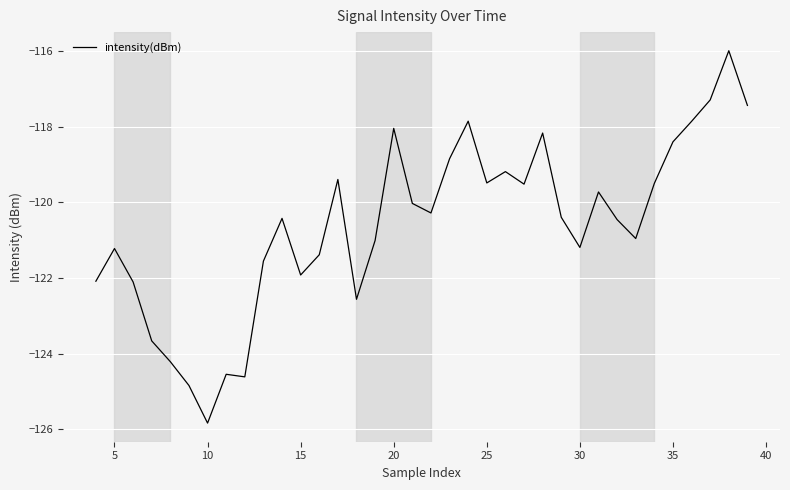

Is this an area chart (filled region under the line)?

No